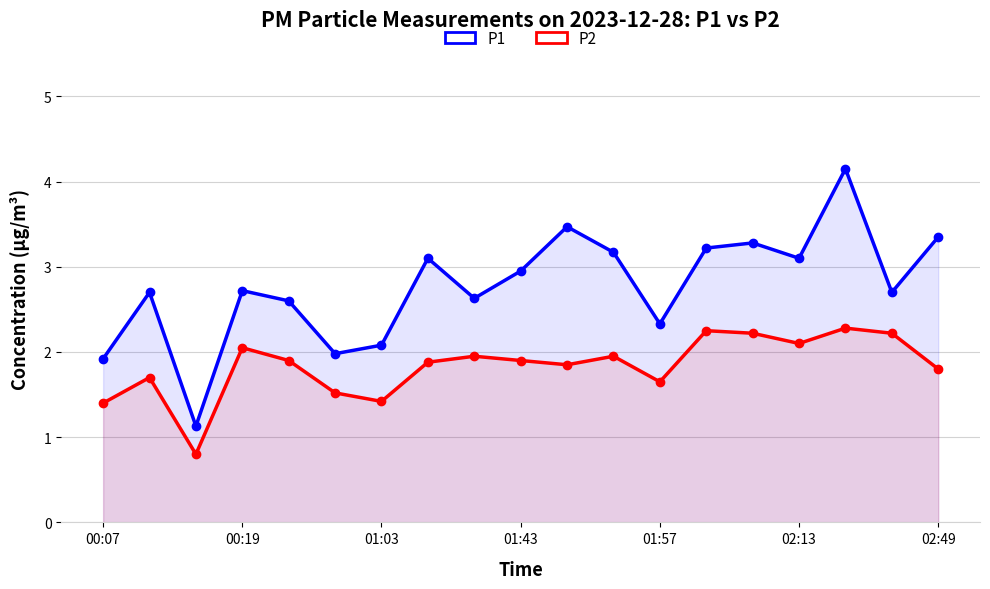

What are all the series names shown in the legend?

P1, P2